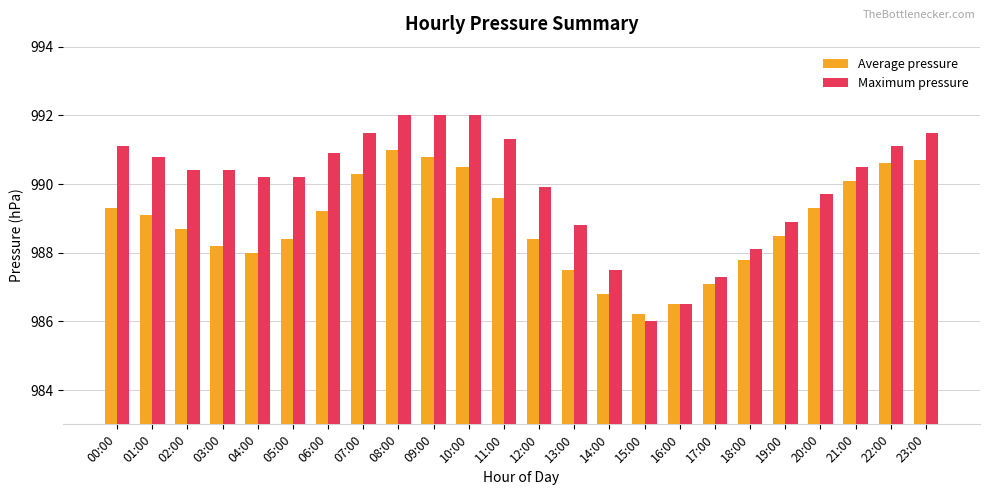

How many data points does each series have?

24